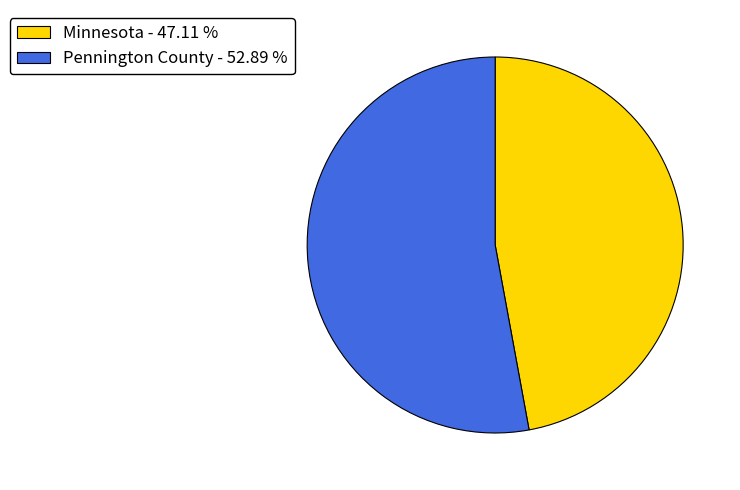

Which slice represents more than half of the pie?

Pennington County